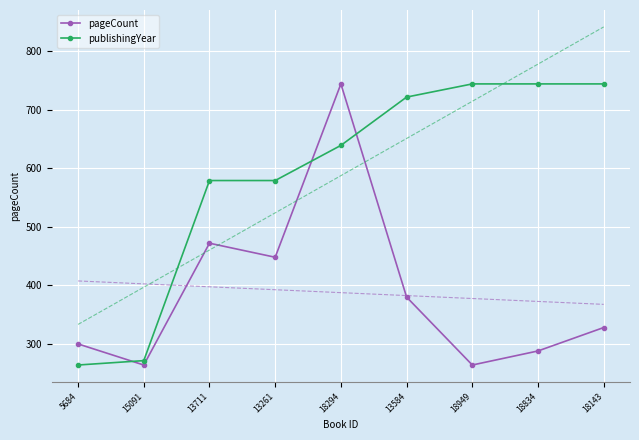

How many series are shown in this chart?

2